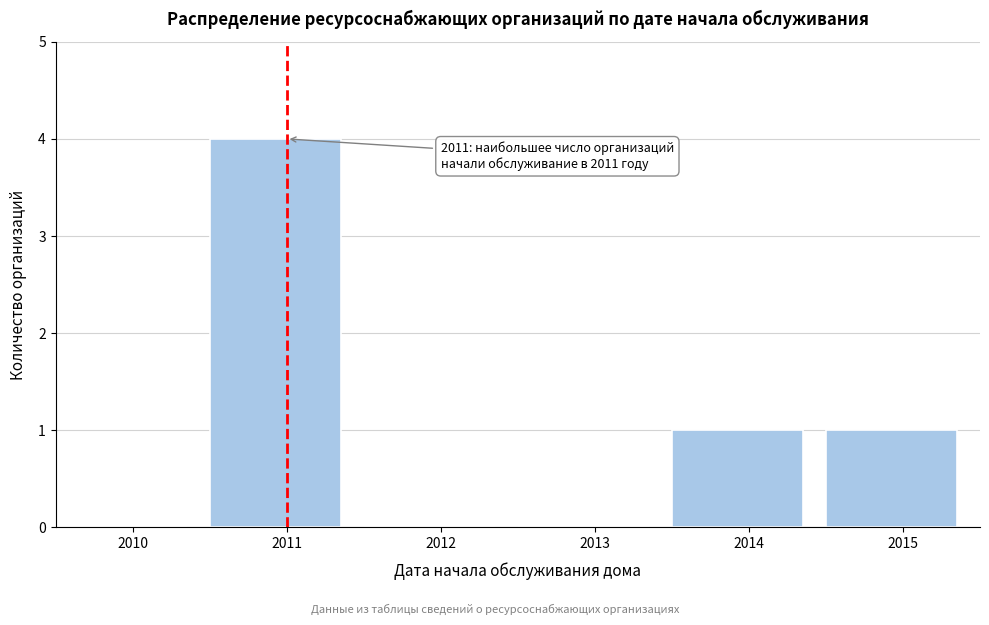

Reading left to right, extract all data points from this chart.

2010=0	2011=4	2012=0	2013=0	2014=1	2015=1